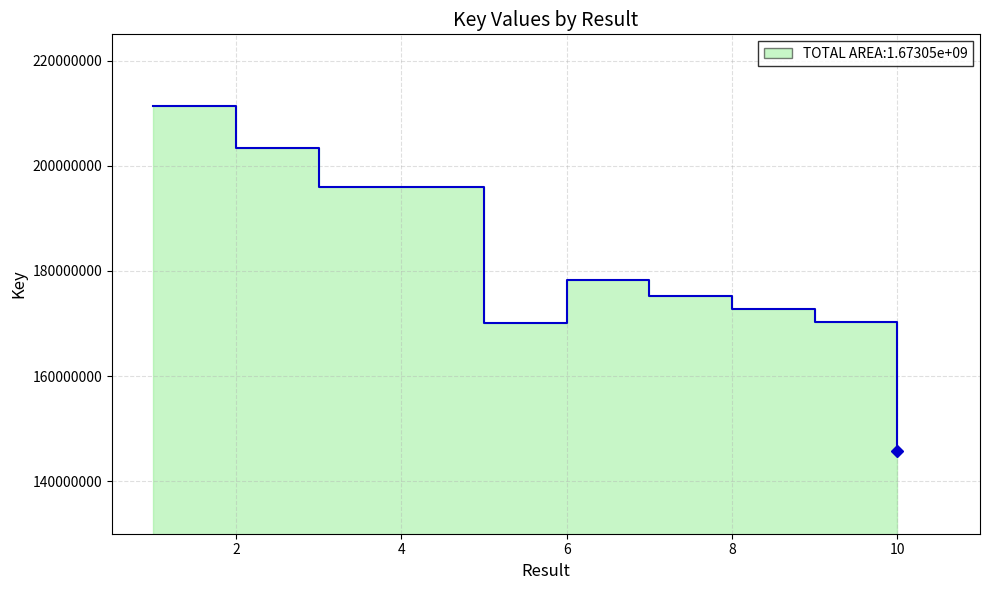

What is the difference between the second highest and minimum values?

57497392